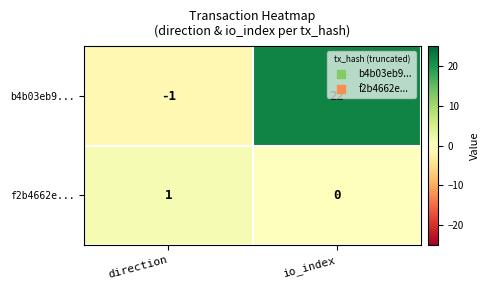

At which category is the sum across all series the highest?

io_index